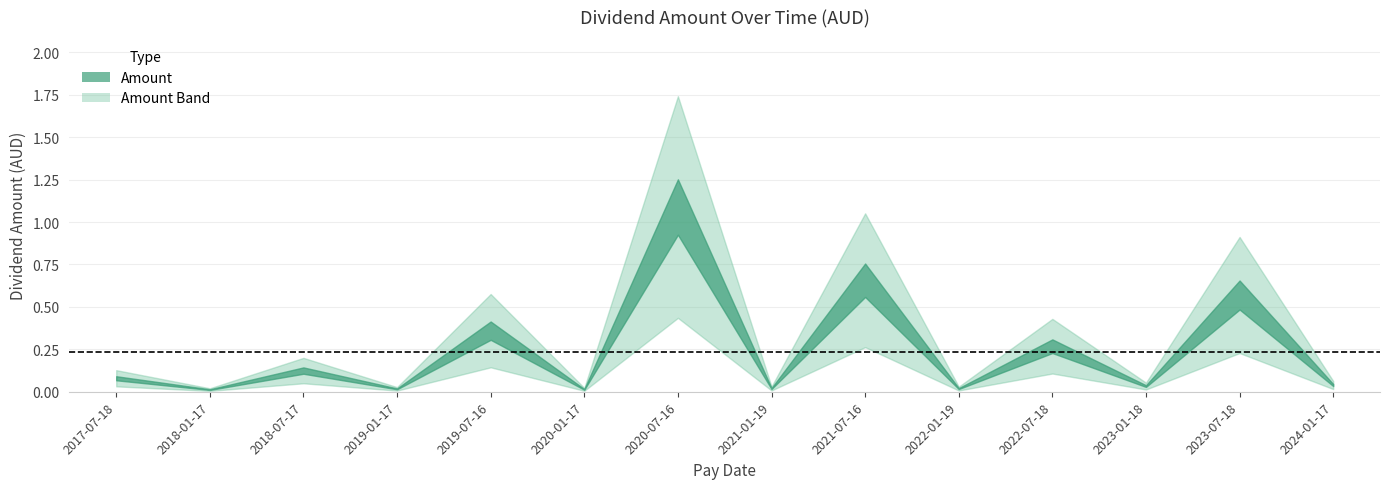

Where is the data nearest to the value 0?

2018-01-17